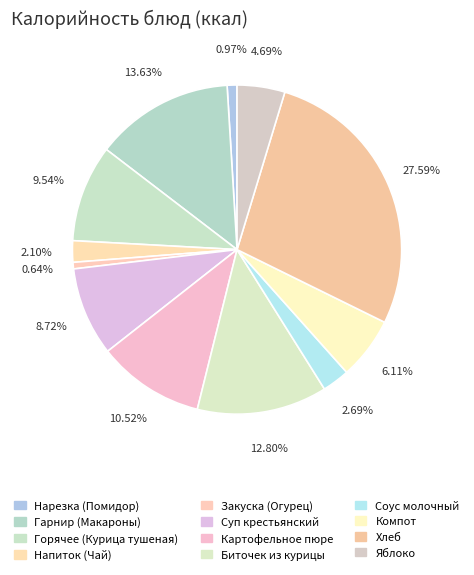

Count the number of slices in the pie.

12